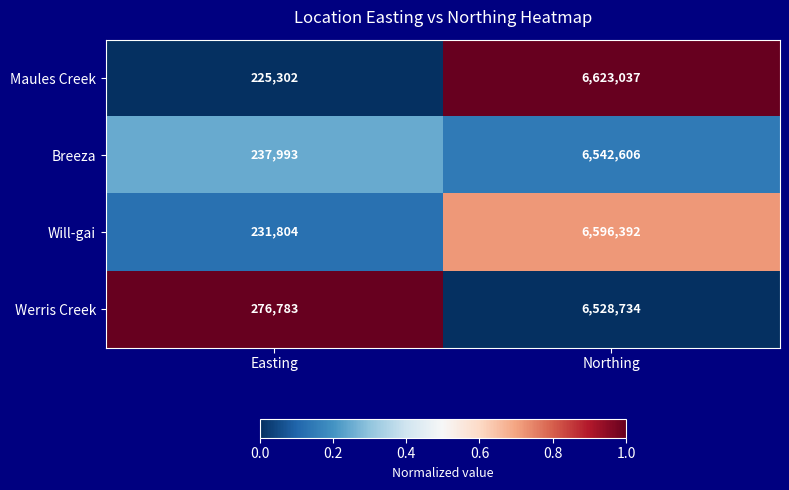

What is the sum of all Werris Creek values?

6805517